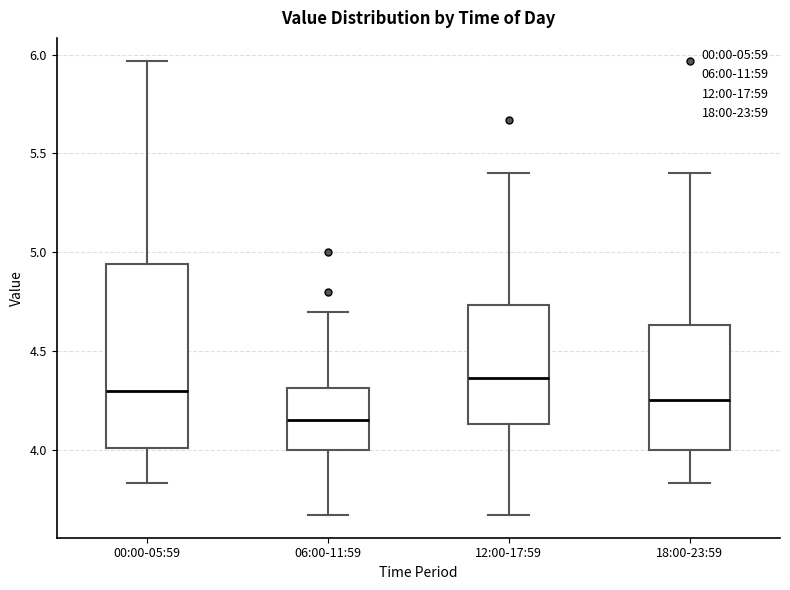

Reading left to right, read every box against the y-axis: the position of its median line, the range the box covers, and the ends of its whiskers. The values are not printed on the chart, so give them approximately, as read against the axis.

00:00-05:59: median 4.30, box 4.00 to 4.95, whiskers 3.85 to 5.95
06:00-11:59: median 4.15, box 4.00 to 4.30, whiskers 3.65 to 4.70
12:00-17:59: median 4.35, box 4.15 to 4.75, whiskers 3.65 to 5.40
18:00-23:59: median 4.25, box 4.00 to 4.65, whiskers 3.85 to 5.40